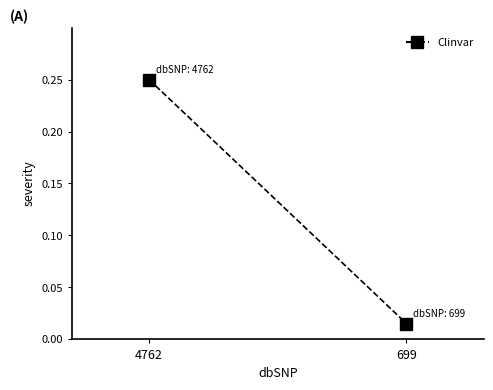

What is the difference between the values at 699 and 4762?

0.2